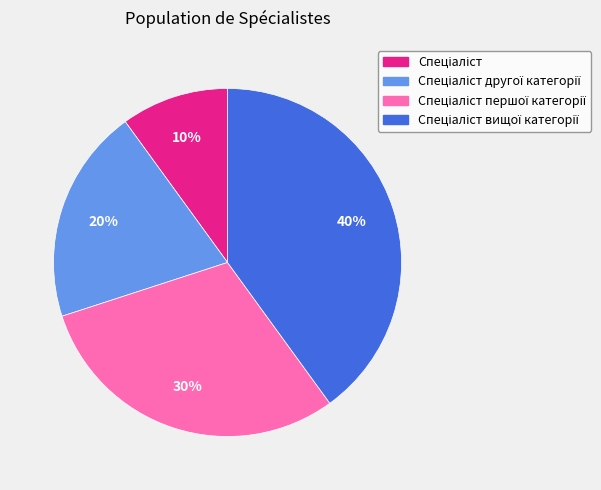

To the nearest percent, what is the average slice percentage?

25%